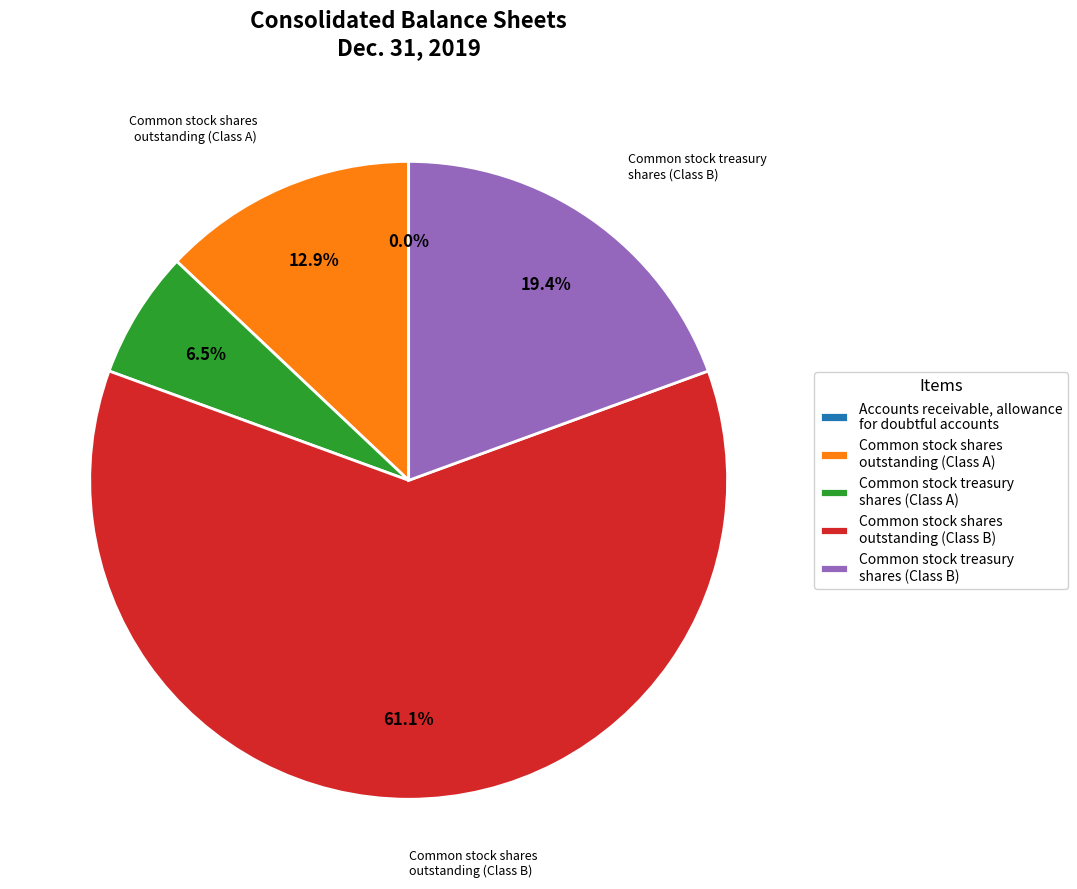

Which slice is the largest?

Common stock shares outstanding (Class B)